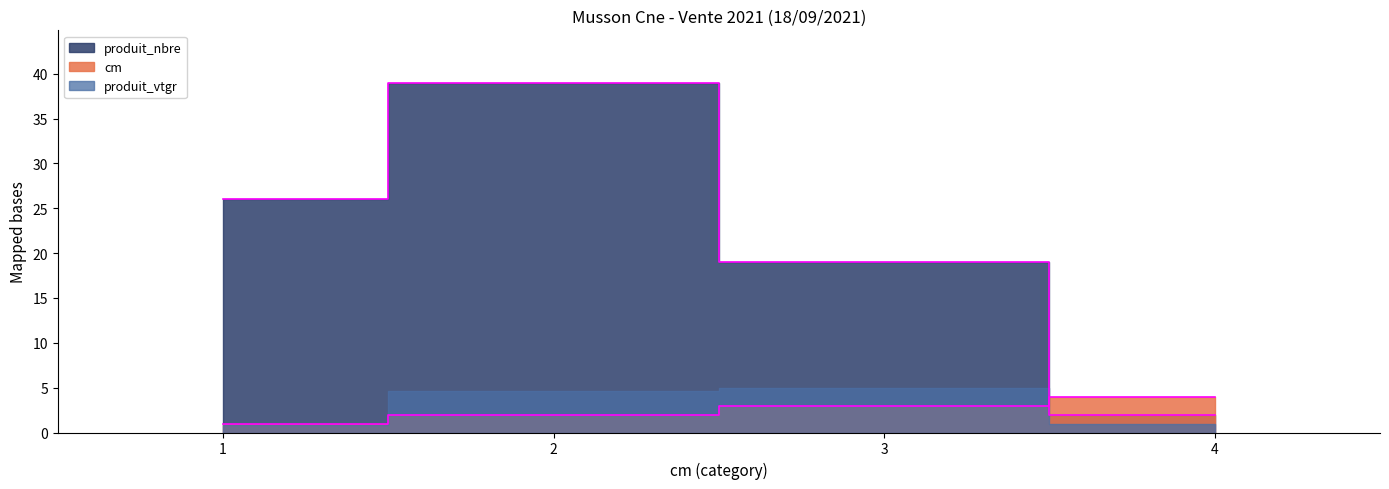

In produit_nbre, how many points are higher than both neighbors (excluding endpoints)?

1